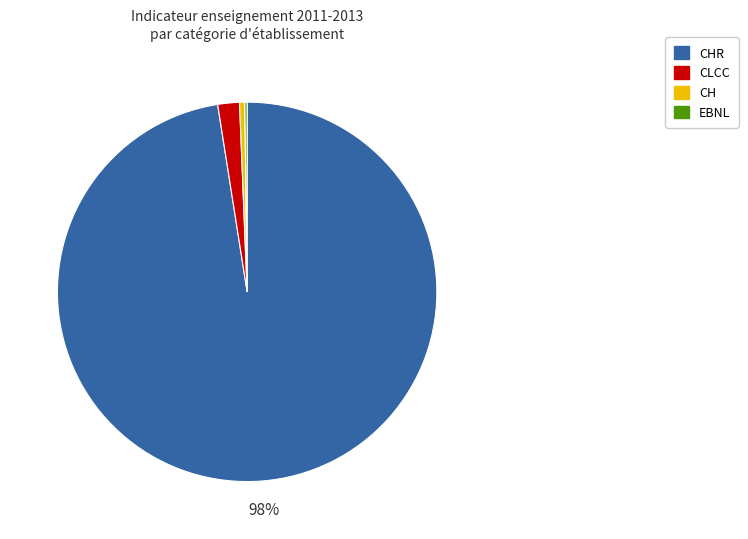

Is there any slice that represents more than half of the pie?

Yes